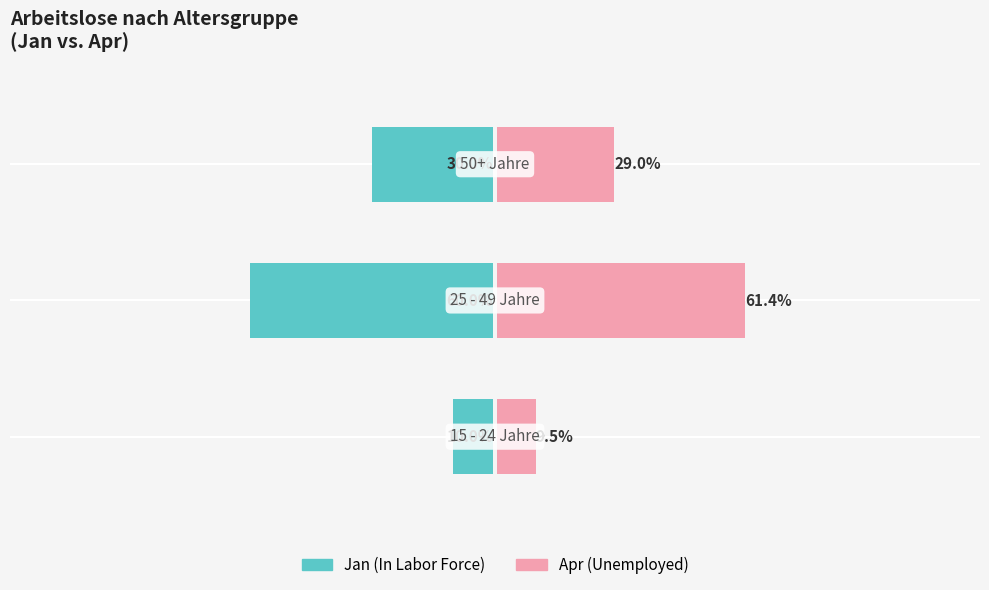

What is the greatest value displayed?

61.4